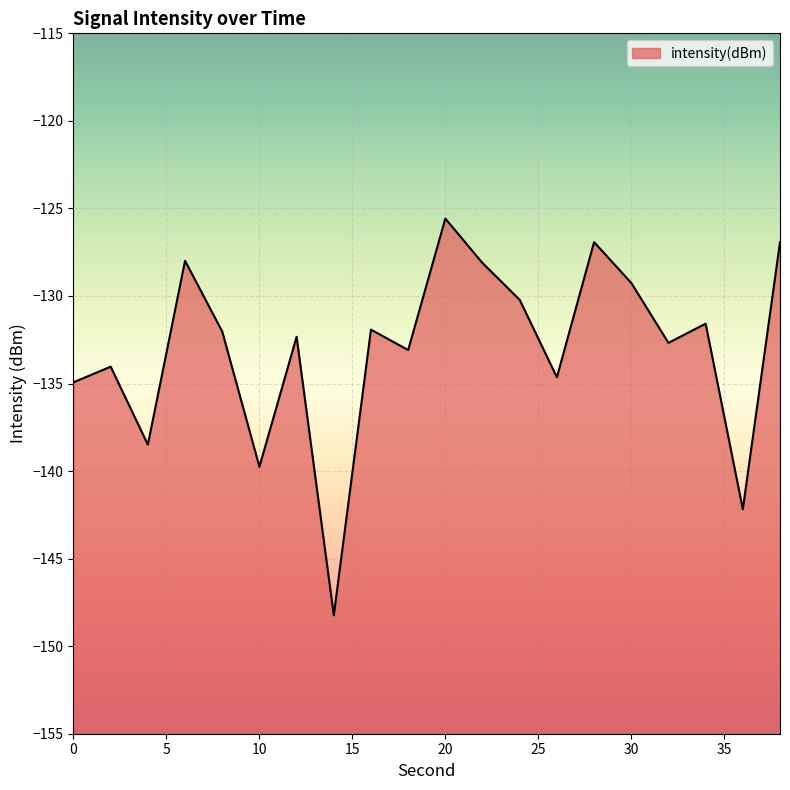

What is the value of the 1st point from the left?

-134.9